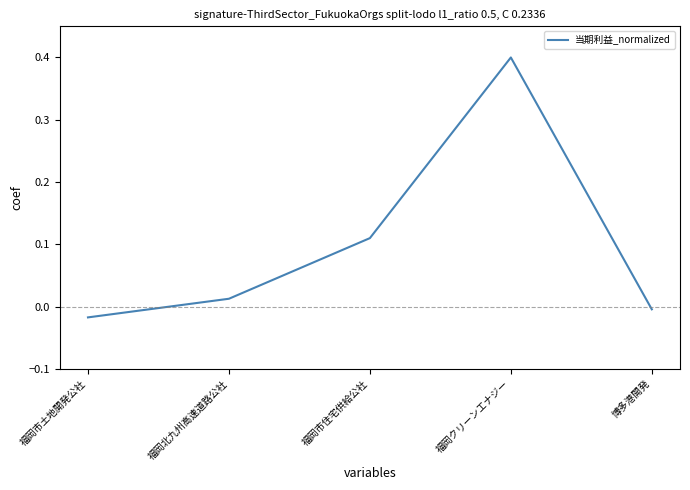

What value does the data have at 福岡クリーンエナジー?

0.4